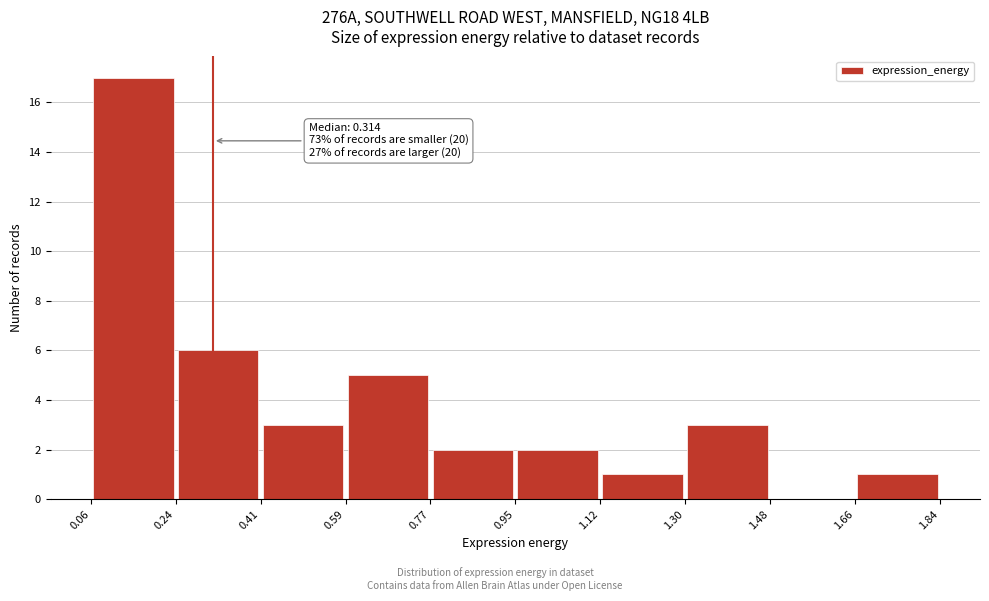

Over which range of the x-axis is the bar tallest?

0.06 to 0.24